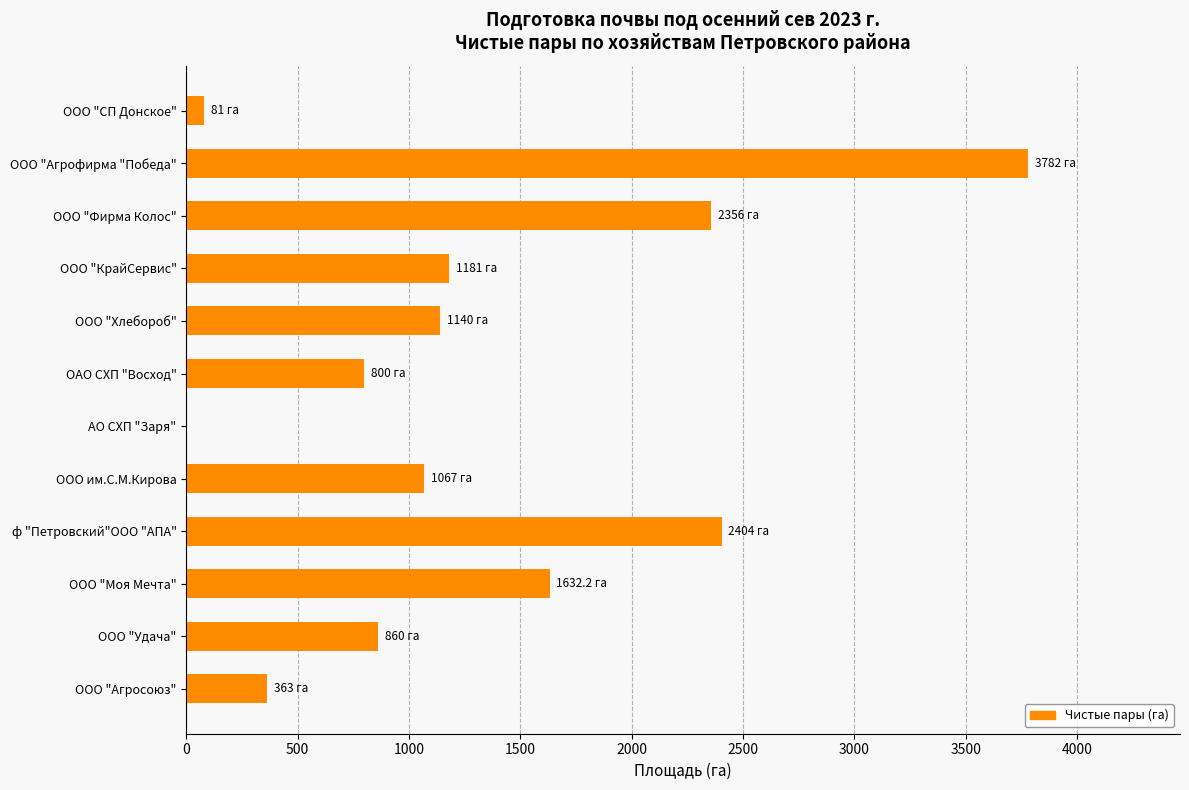

Between ООО "СП Донское" and ООО "Агрофирма "Победа", which is larger?

ООО "Агрофирма "Победа"